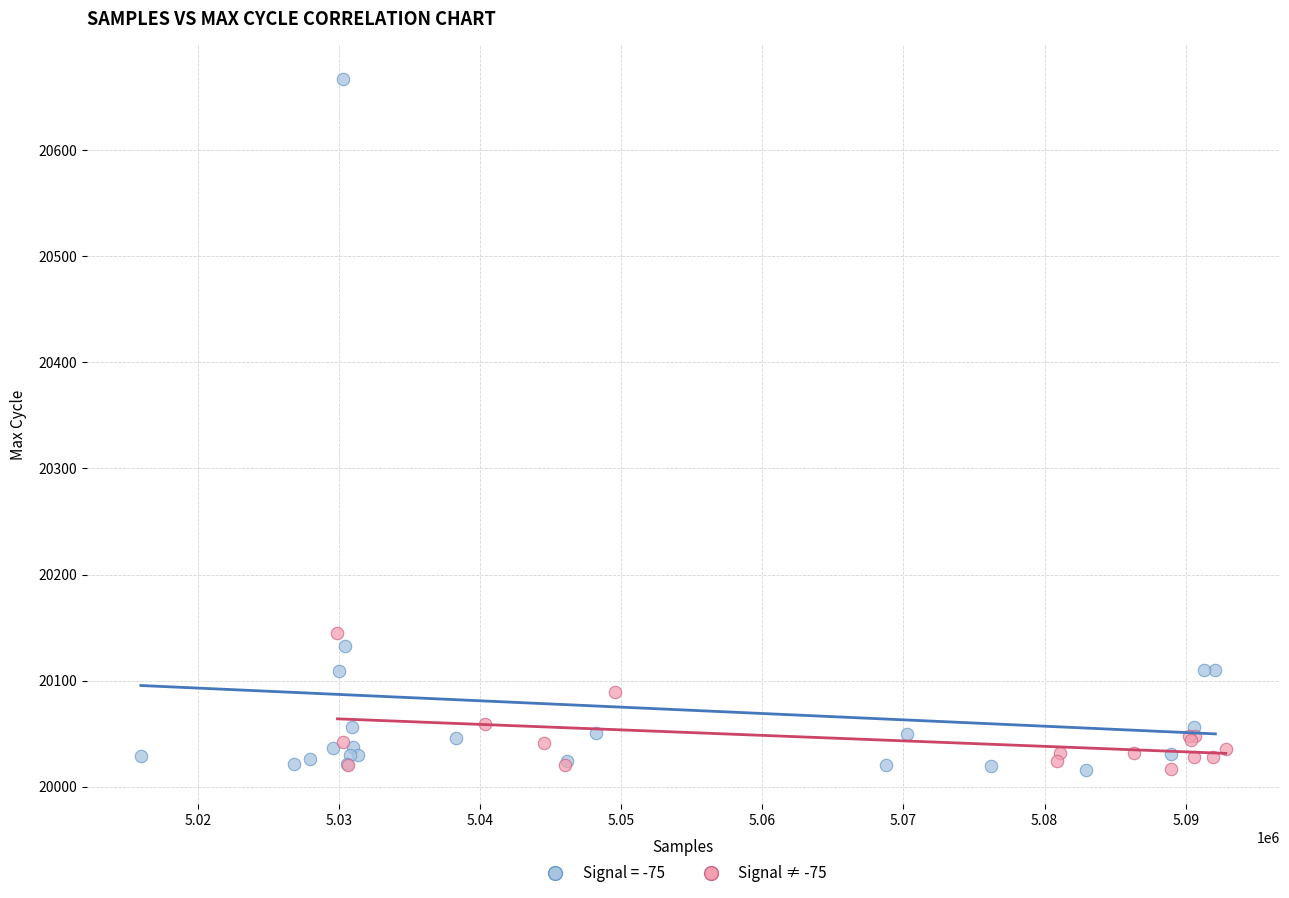

Which series has the largest Y range (max minus min)?

Signal = -75